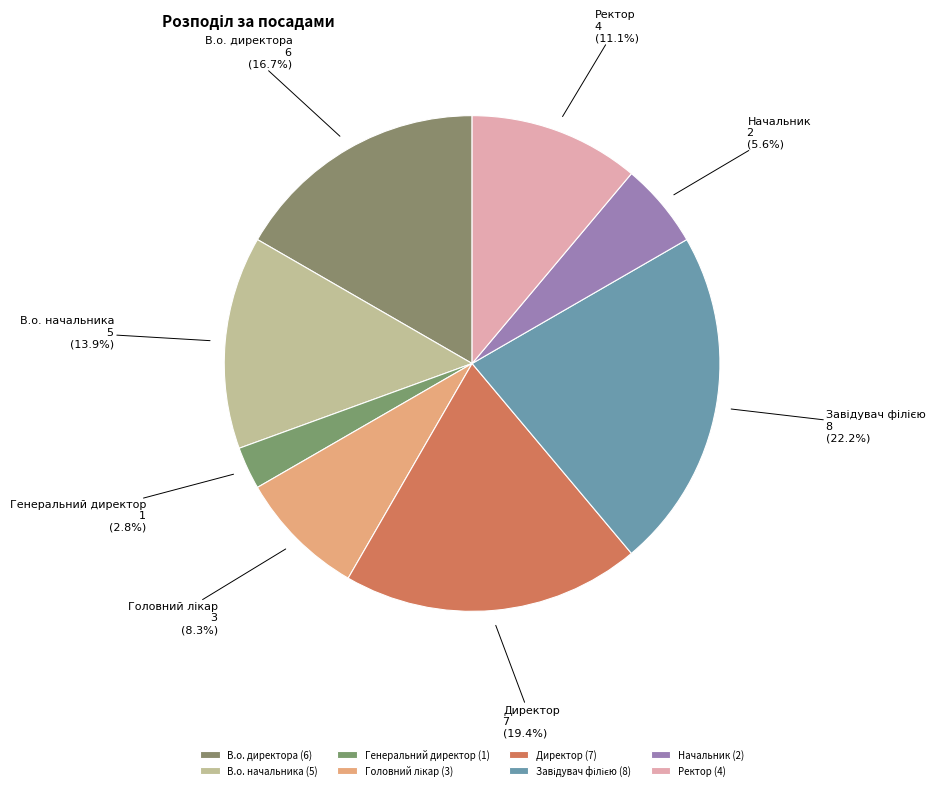

Is there a majority slice in this chart?

No